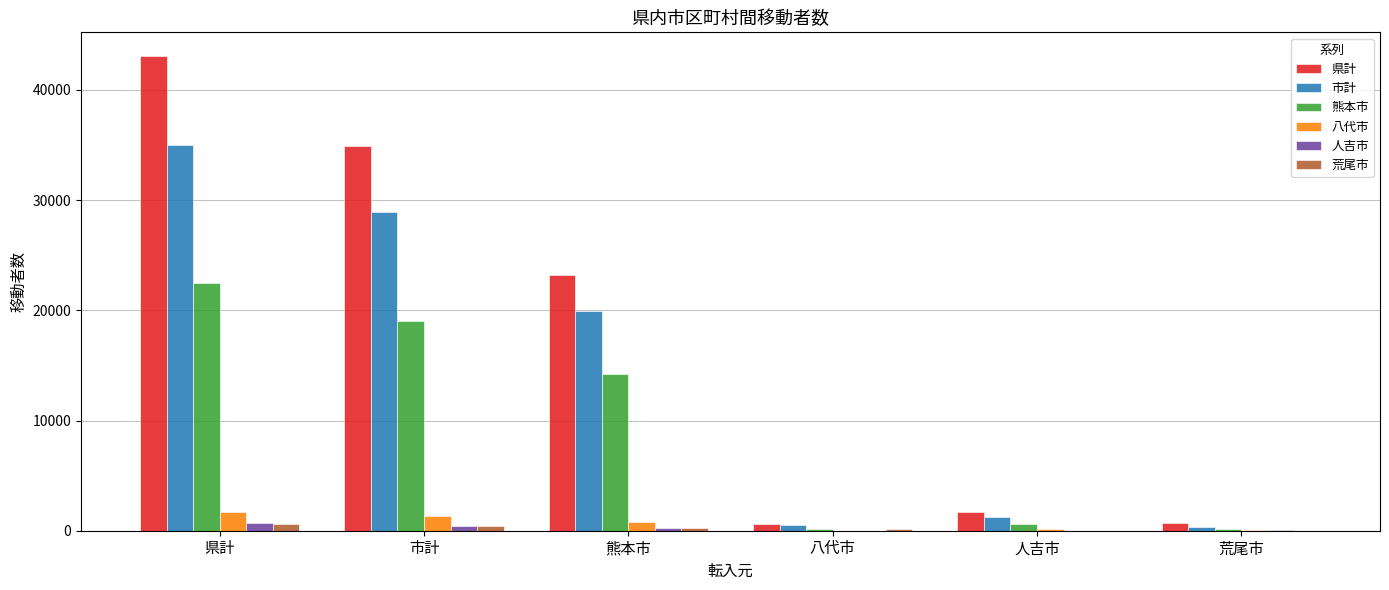

At which category does the chart reach its peak across all series?

県計